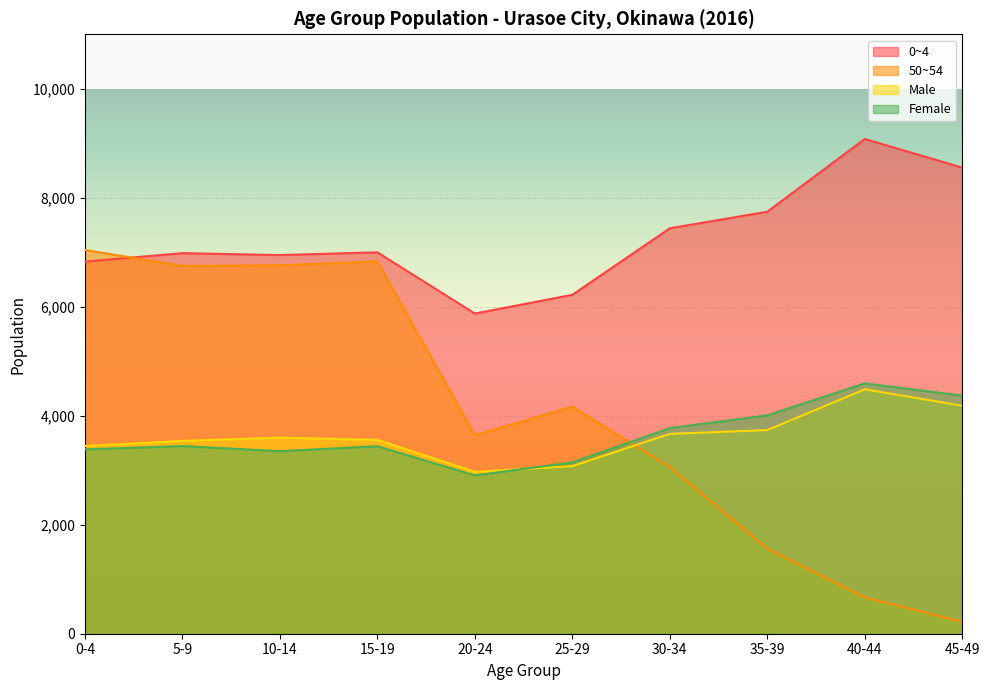

What is the minimum value for Male?

2970